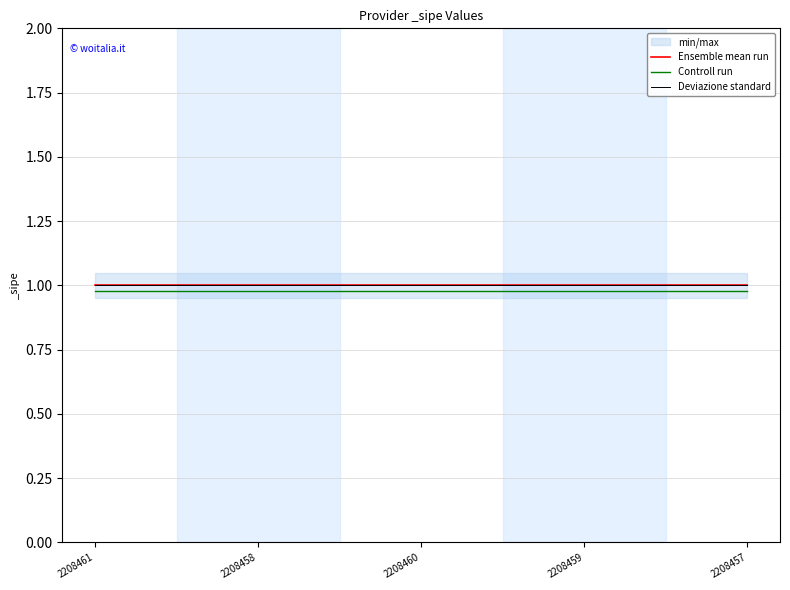

The Controll run series shows 1.7 at 2208461. True or false?

False